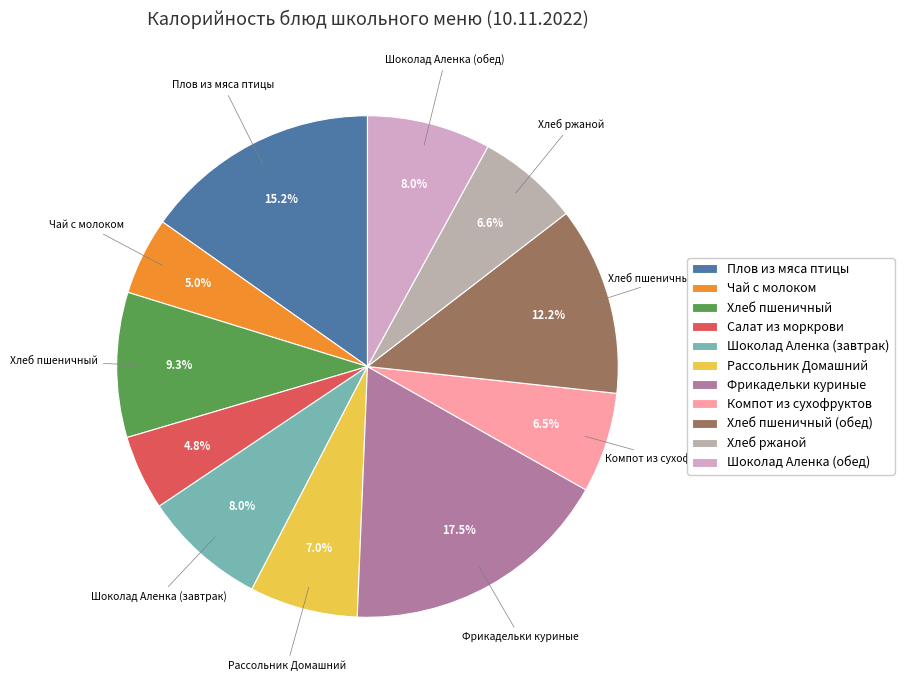

How many slices are in this pie chart?

11